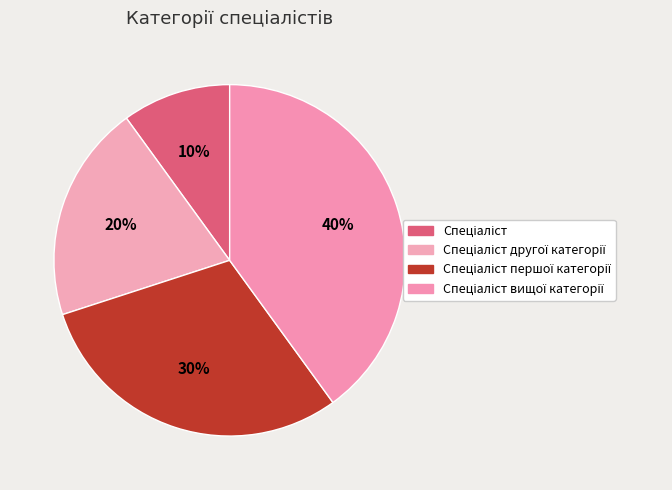

How many slices are in this pie chart?

4